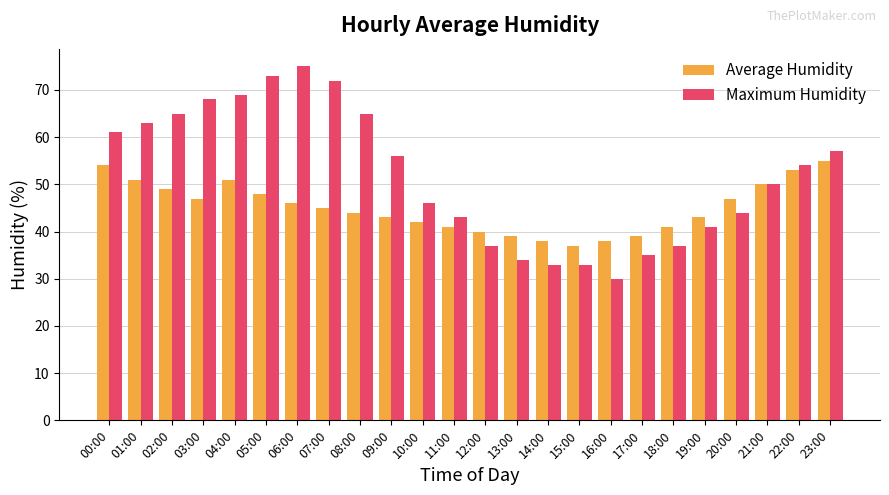

At 07:00, list the series in order from smallest to largest.

Average Humidity, Maximum Humidity